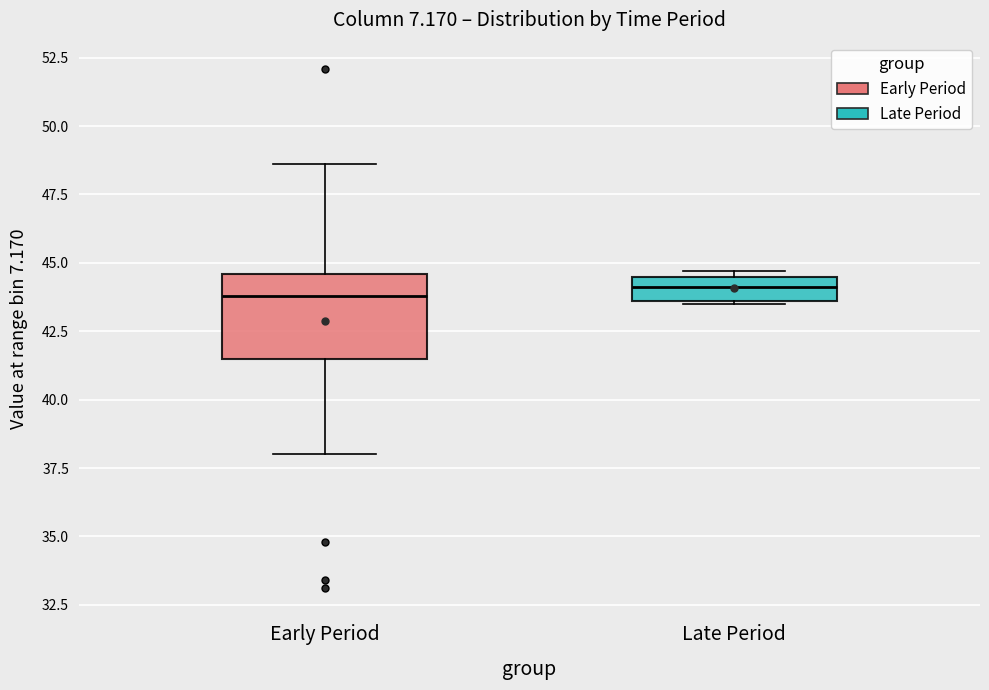

Which box is the tallest, from its lower edge to its upper edge?

Early Period